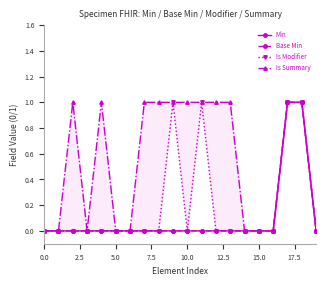

What is the maximum value for Base Min?

1